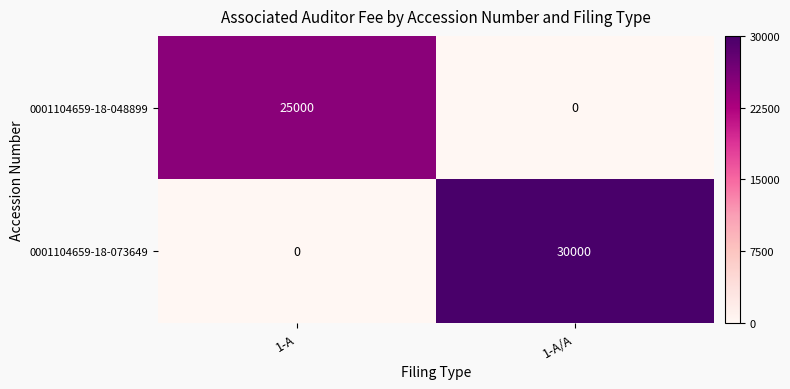

What is the greatest value displayed?

30000